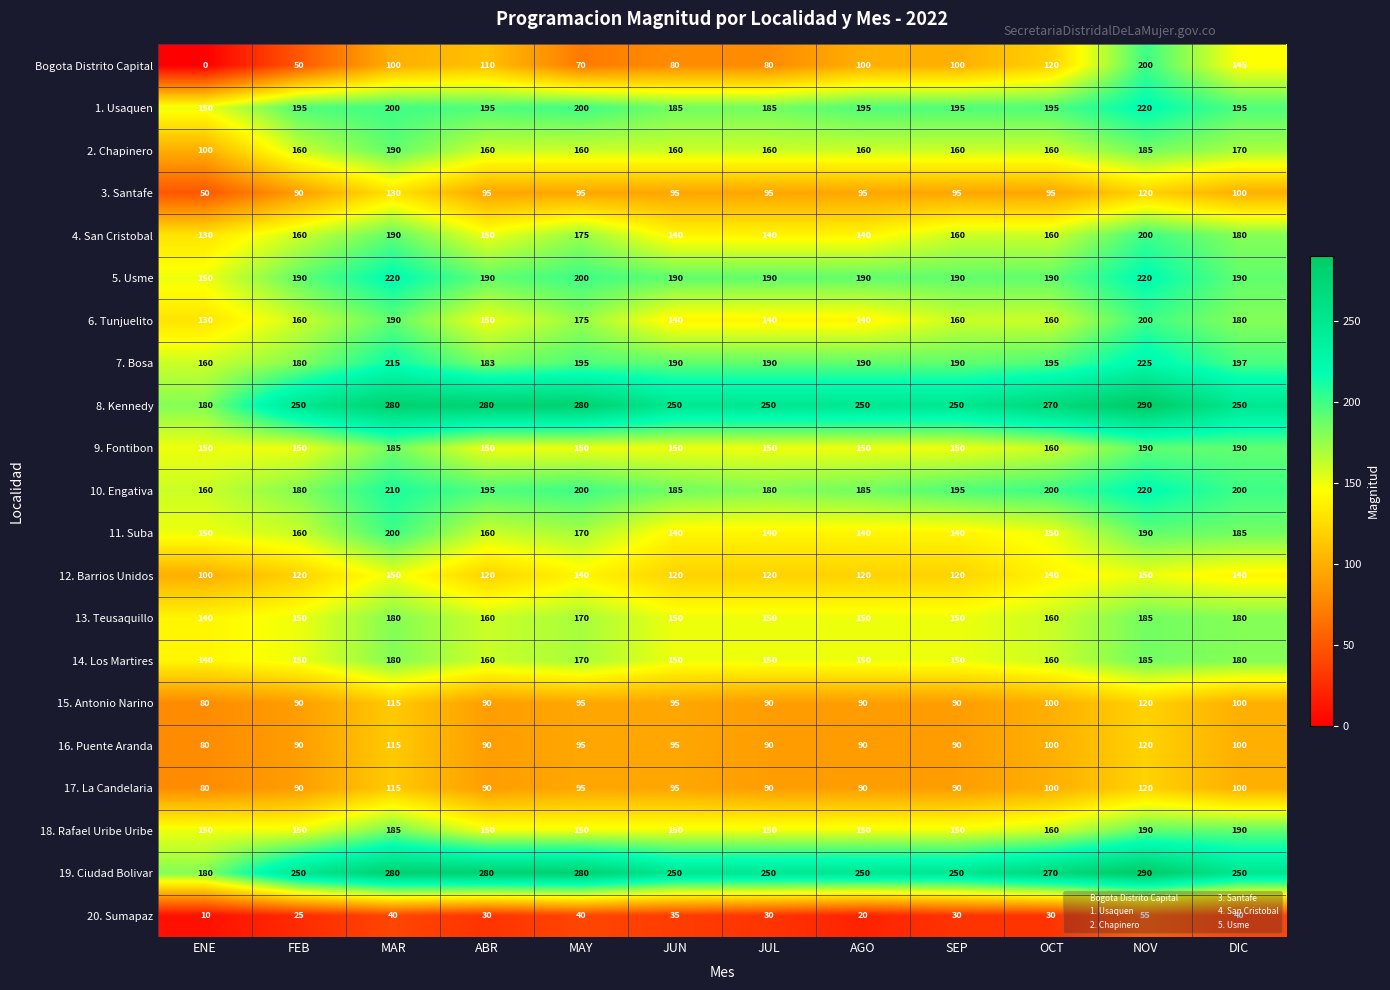

At which category is the sum across all series the highest?

NOV